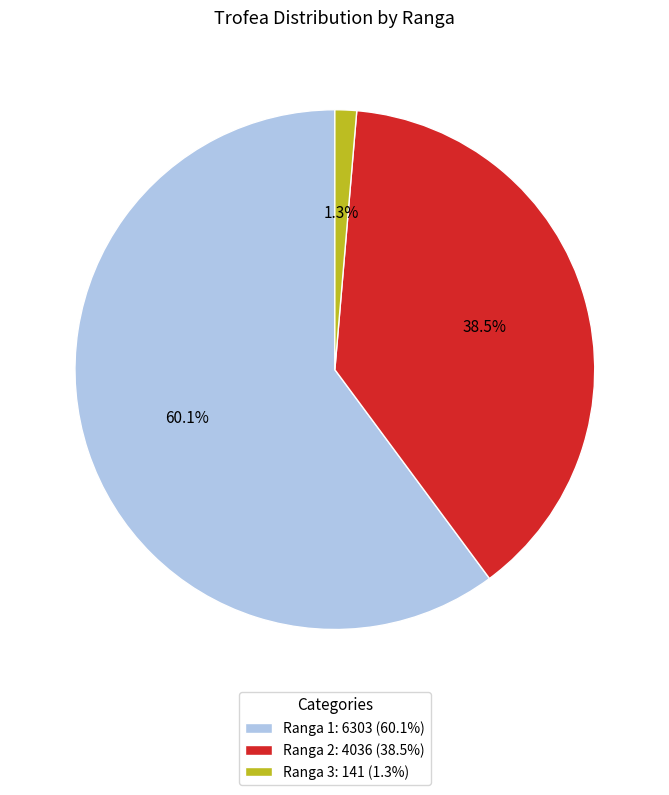

Combined, do Ranga 3: 141 (1.3%) and Ranga 2: 4036 (38.5%) account for over 50%?

No